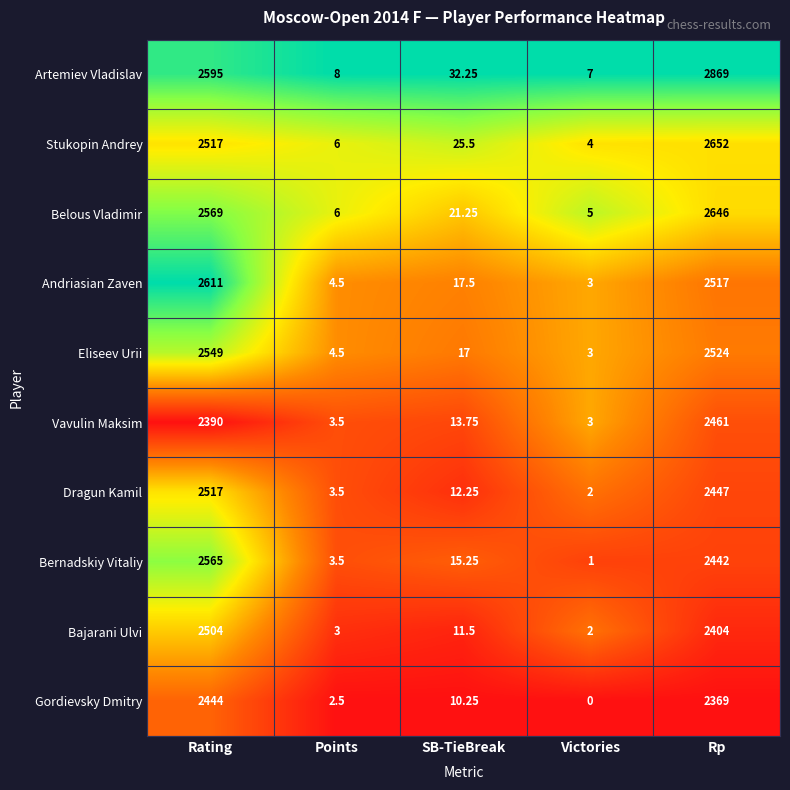

List the series in order of their peak value, lowest first.

Gordievsky Dmitry, Vavulin Maksim, Bajarani Ulvi, Dragun Kamil, Eliseev Urii, Bernadskiy Vitaliy, Andriasian Zaven, Belous Vladimir, Stukopin Andrey, Artemiev Vladislav